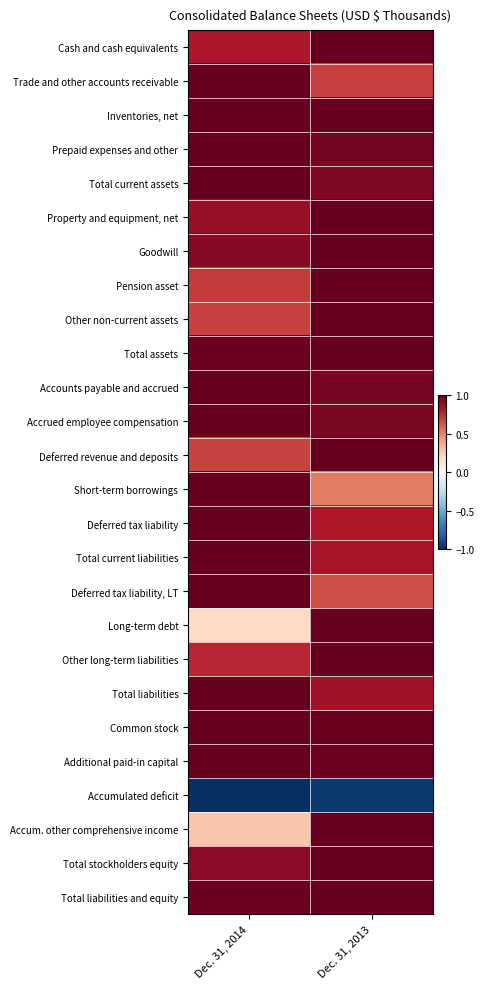

Rank the series by their maximum value, from lowest to highest.

Accumulated deficit, Cash and cash equivalents, Trade and other accounts receivable, Inventories, net, Prepaid expenses and other, Total current assets, Property and equipment, net, Goodwill, Pension asset, Other non-current assets, Total assets, Accounts payable and accrued, Accrued employee compensation, Deferred revenue and deposits, Short-term borrowings, Deferred tax liability, Total current liabilities, Deferred tax liability, LT, Long-term debt, Other long-term liabilities, Total liabilities, Common stock, Additional paid-in capital, Accum. other comprehensive income, Total stockholders equity, Total liabilities and equity